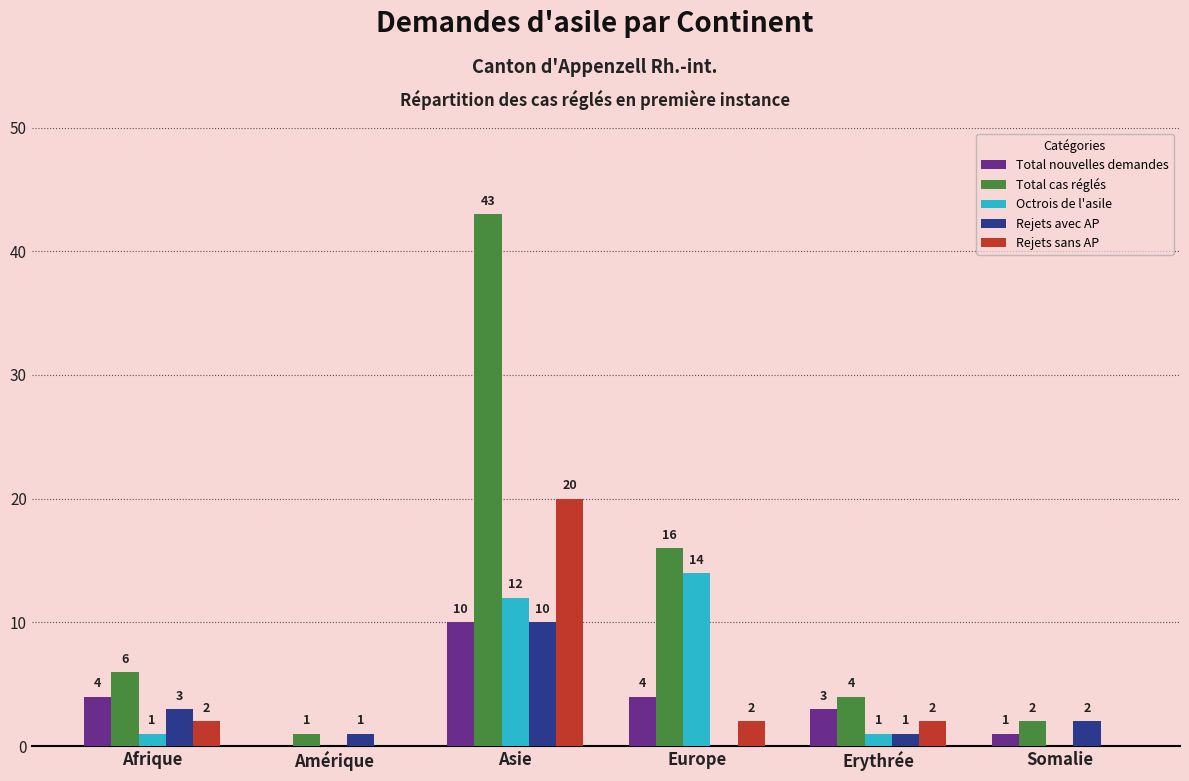

How many Rejets sans AP values are between 0 and 2?

5